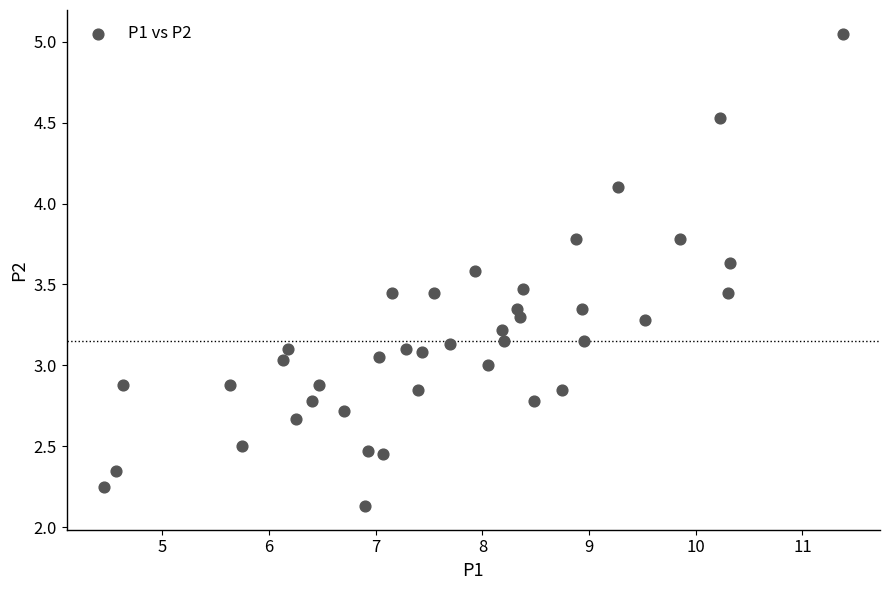

What is the range of X values (max minus min)?

6.9